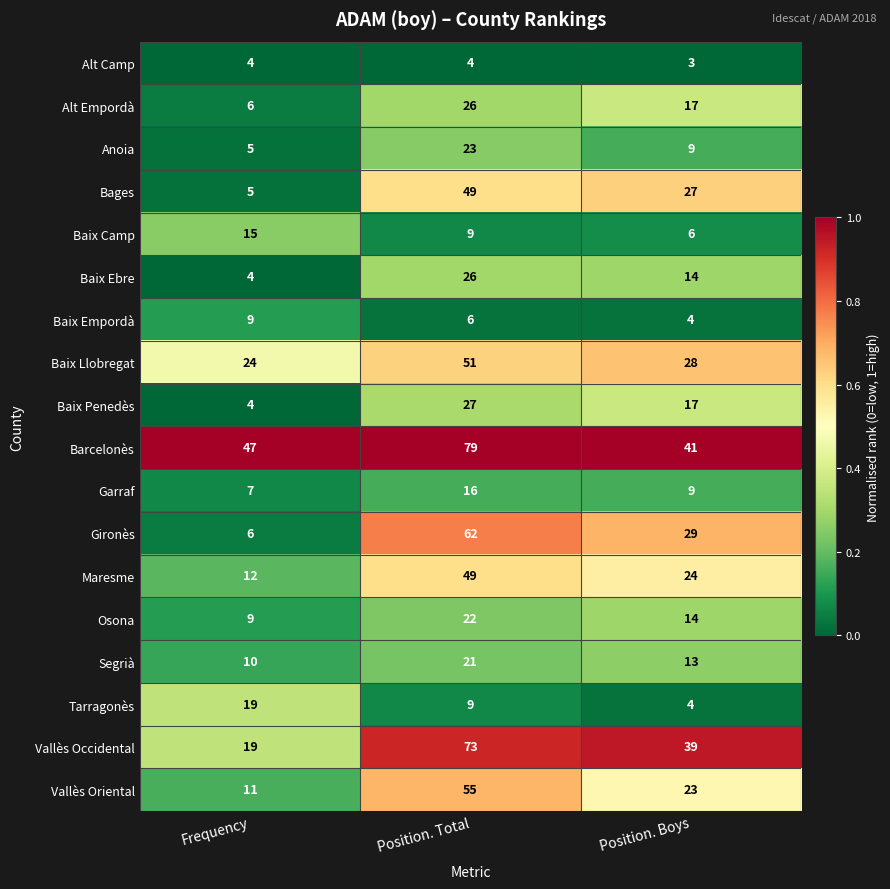

True or false: Osona has a value of 22 at Position. Total.

True